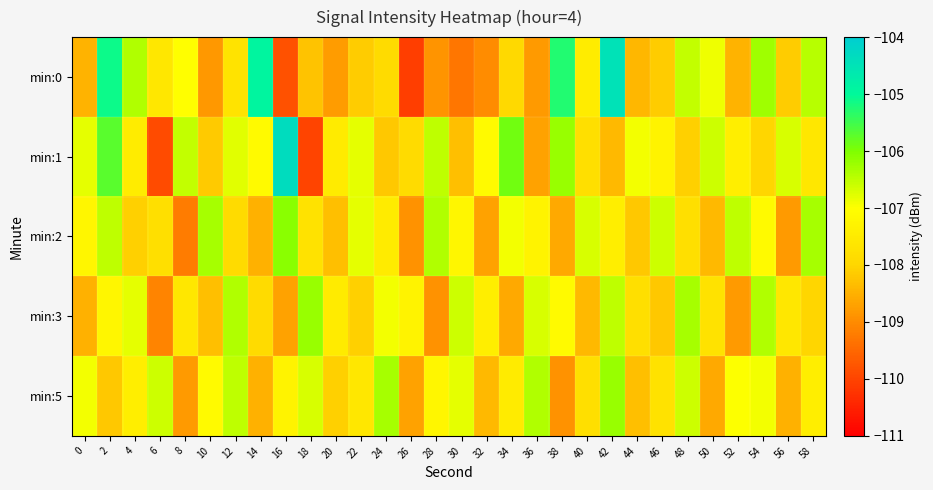

Rank the series by their maximum value, from lowest to highest.

min:3, min:5, min:2, min:0, min:1